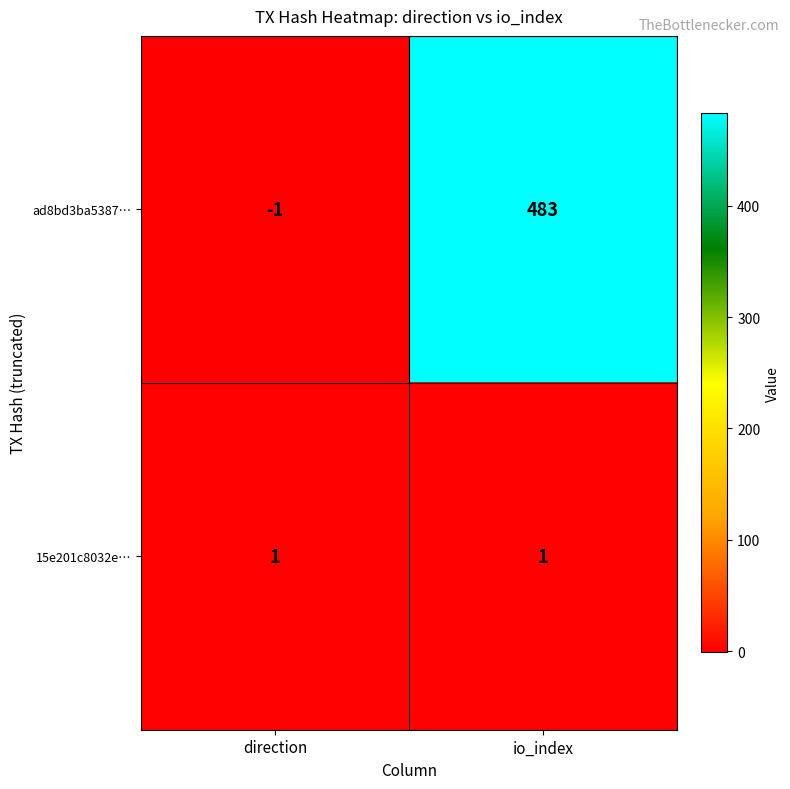

Between direction and io_index, which series saw the biggest shift?

ad8bd3ba5387…